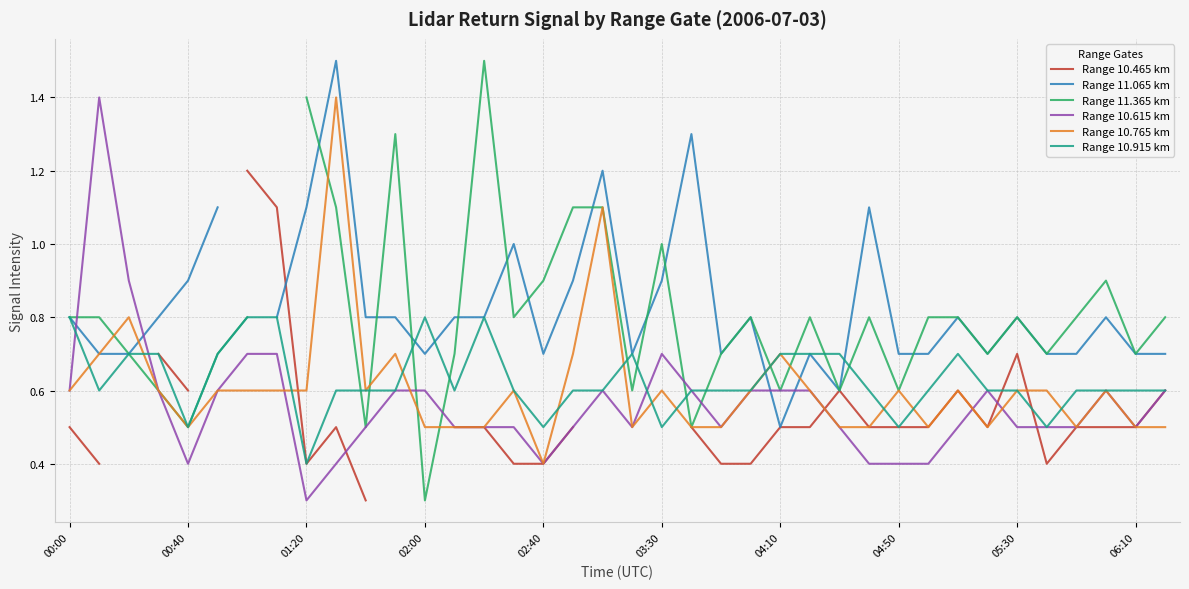

Does the chart have visible grid lines?

Yes